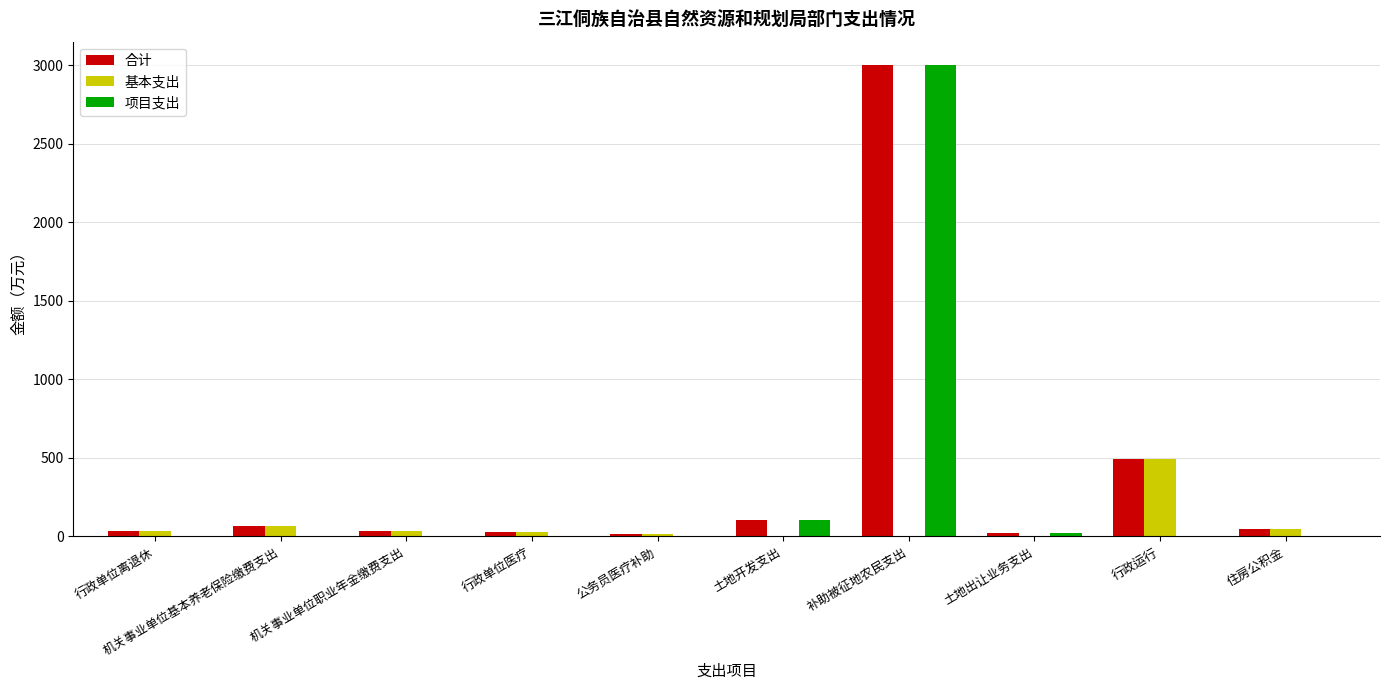

At which category is the sum across all series the highest?

补助被征地农民支出